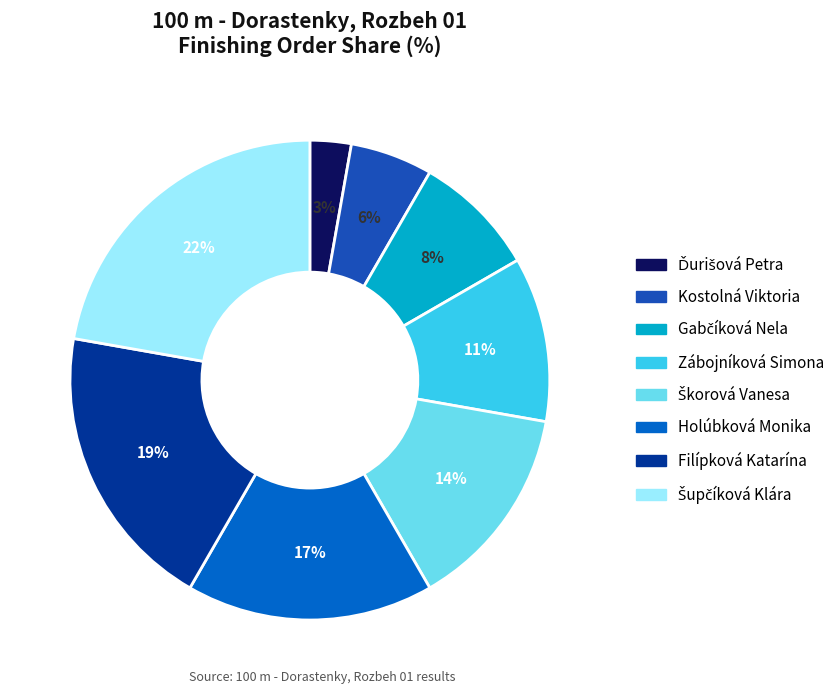

What is the smallest slice in the pie chart?

Ďurišová Petra